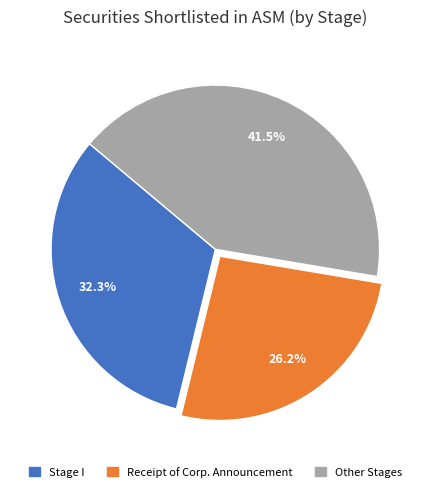

Which slice is the smallest?

Receipt of Corp. Announcement